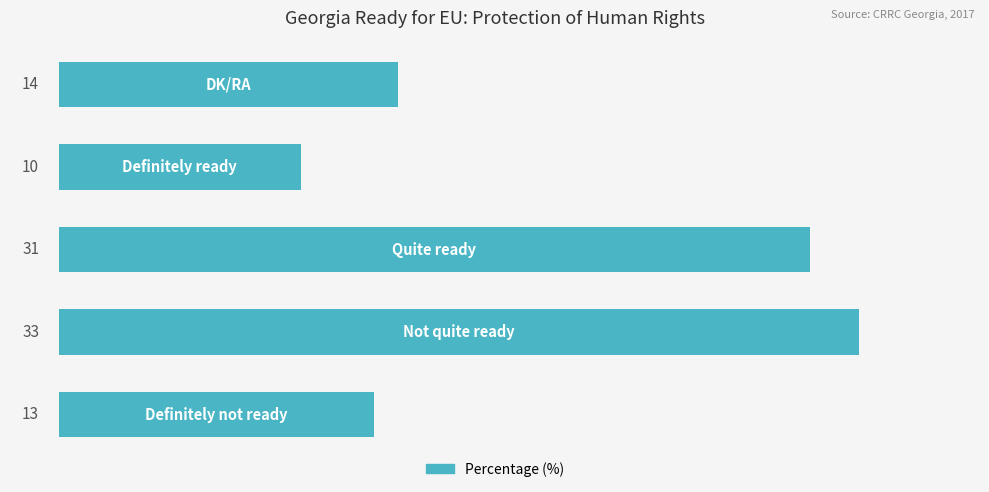

Are the bars horizontal?

Yes